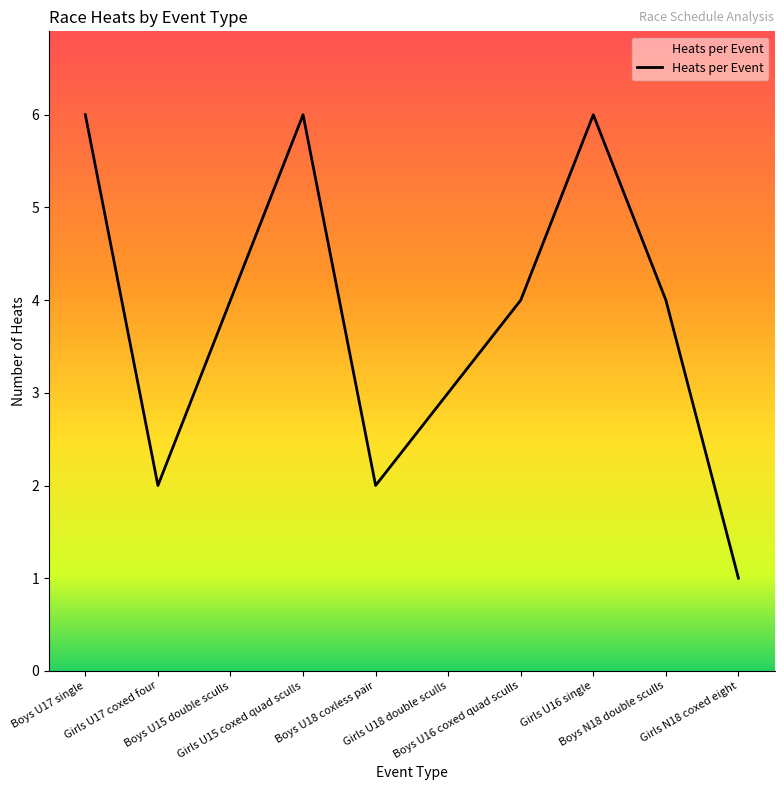

At which category does the chart reach its peak across all series?

Boys U17 single